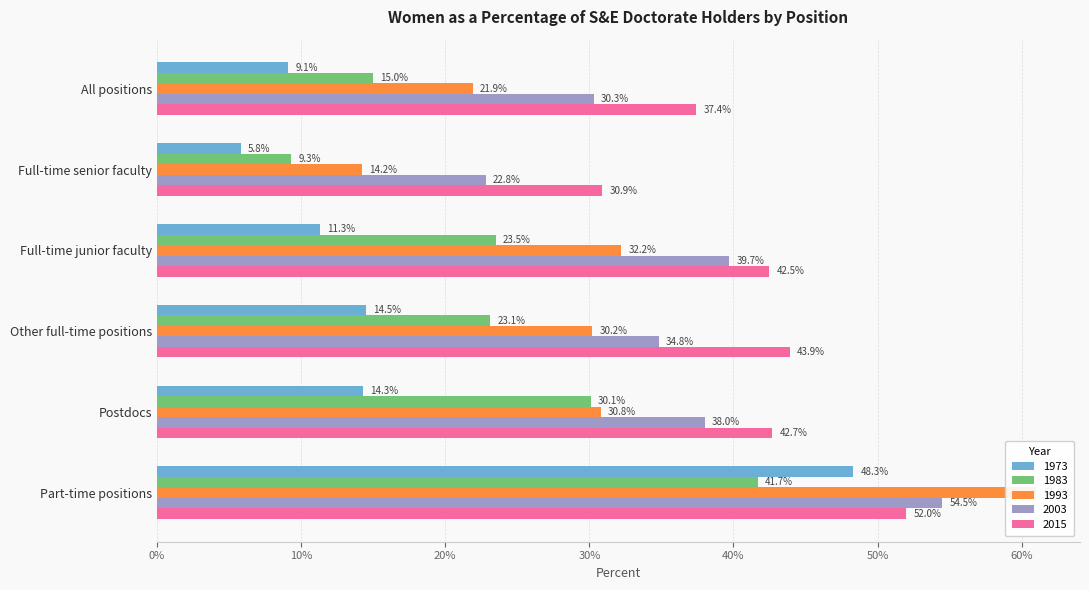

Which series changed the most between Full-time senior faculty and Part-time positions?

1993